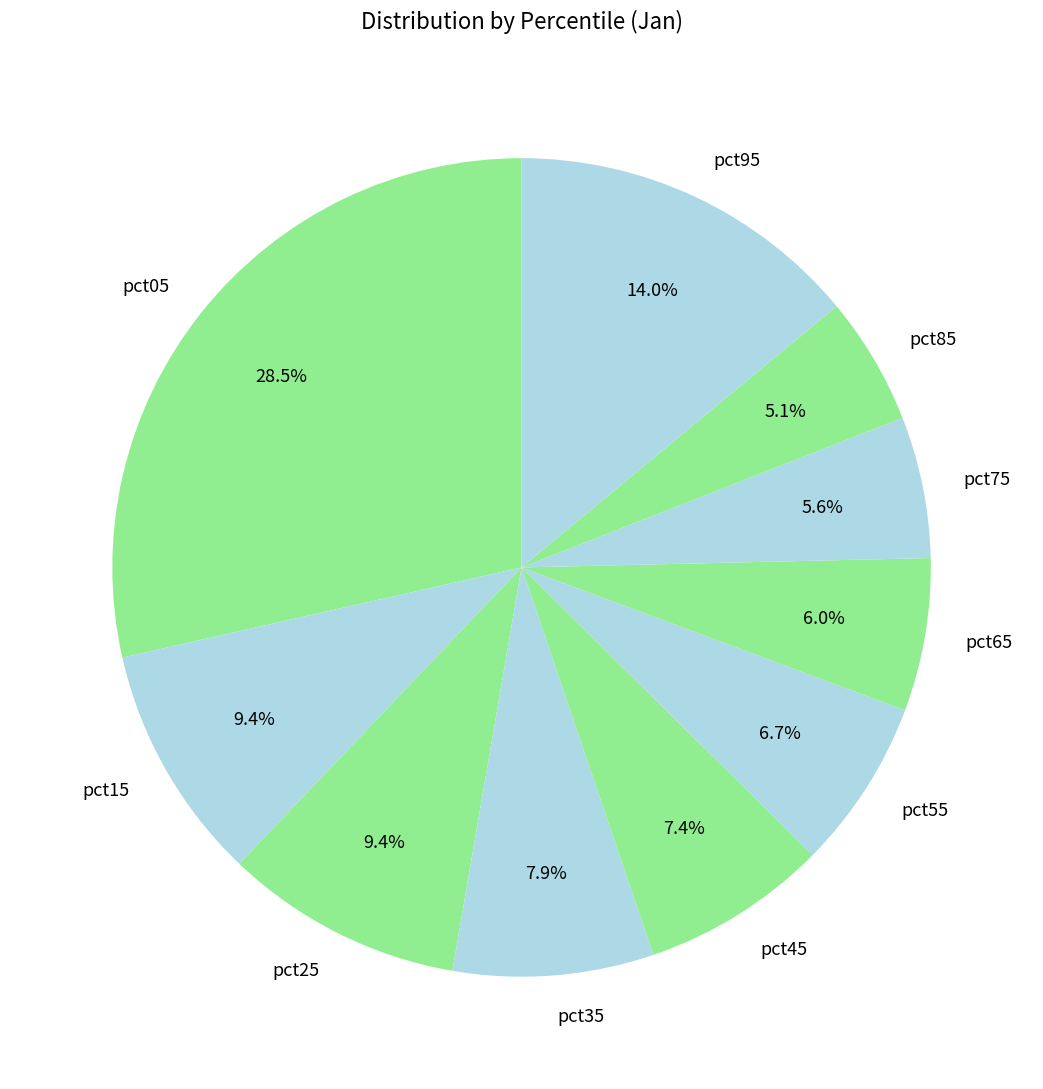

Is it true that pct25 is 1% of the pie?

False